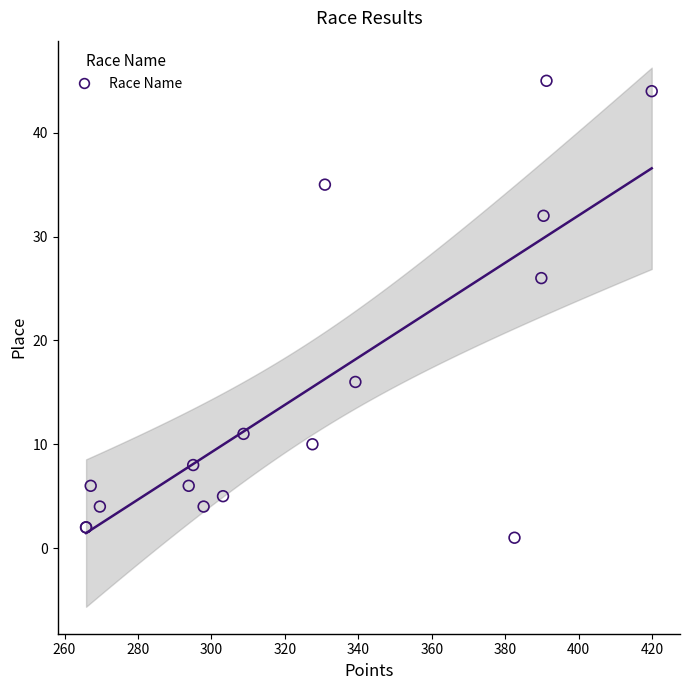

What Y value in the scatter plot is closest to 23?

26